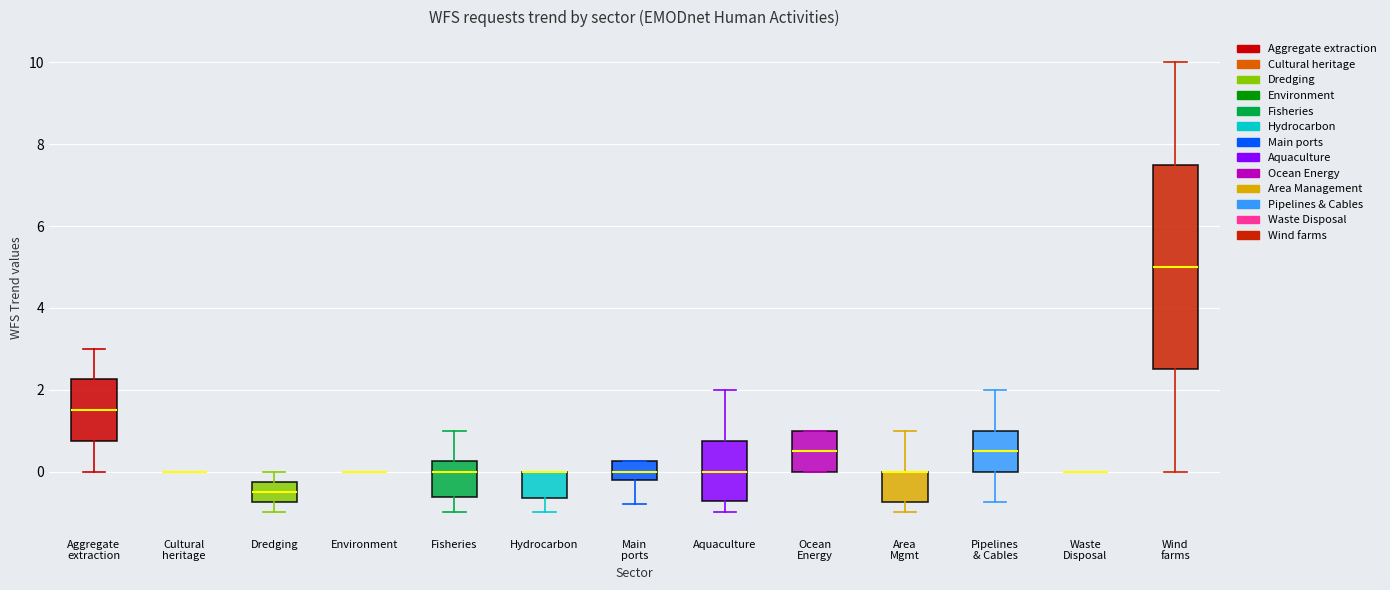

Comparing the boxes themselves (not the whiskers), which one is the tallest?

Wind farms